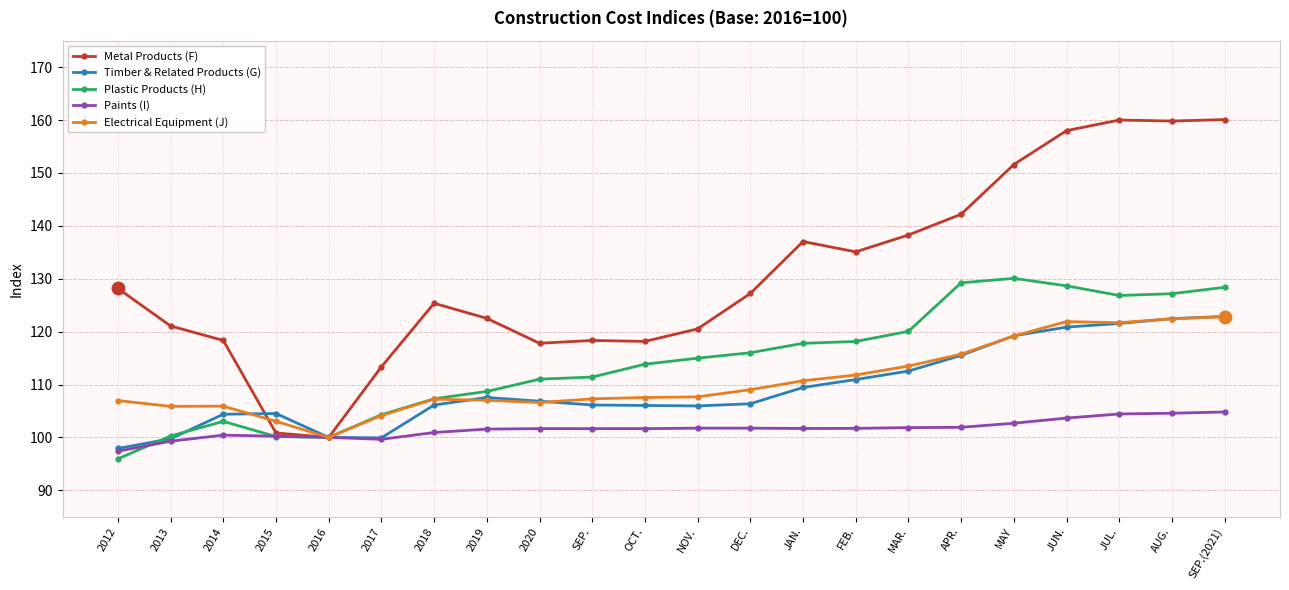

What is the label of the 21st point from the left?

AUG.